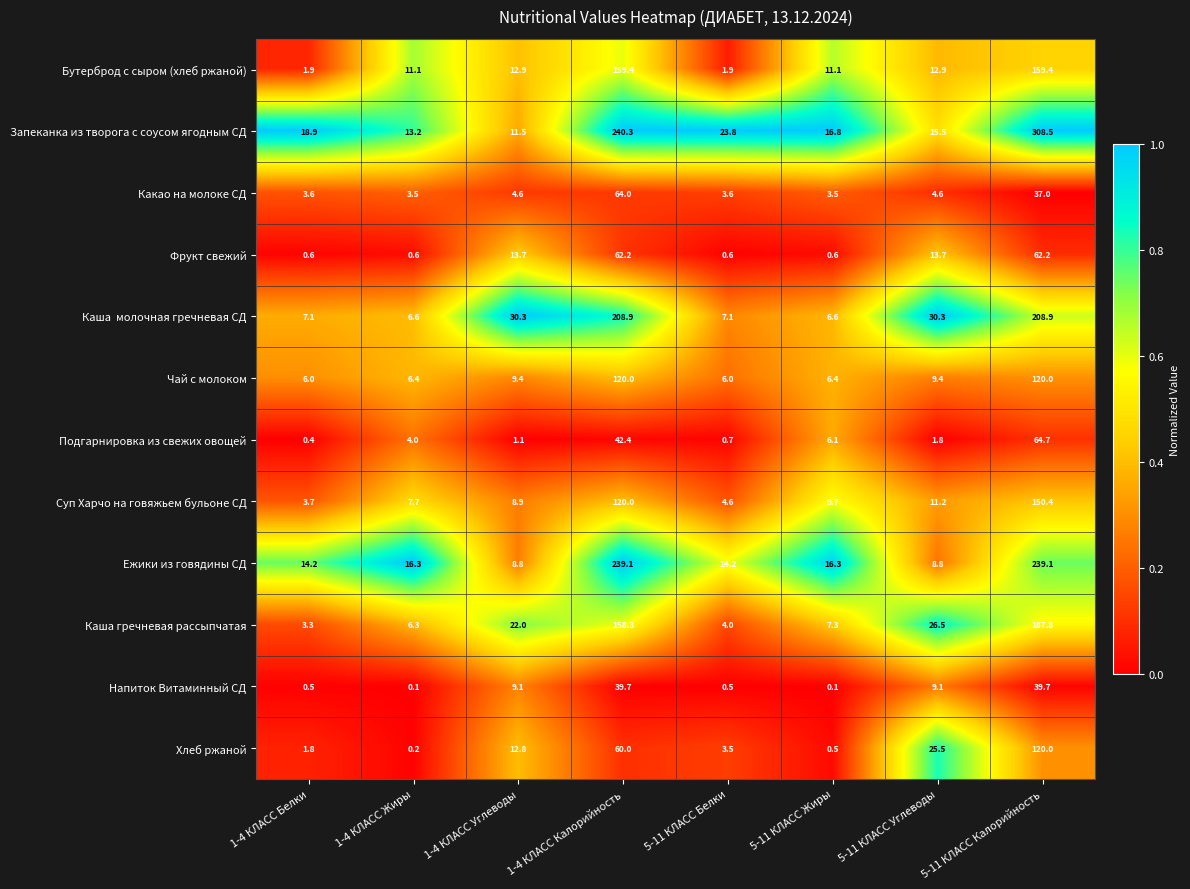

Between 5-11 КЛАСС Жиры and 5-11 КЛАСС Углеводы, which series saw the biggest shift?

Хлеб ржаной